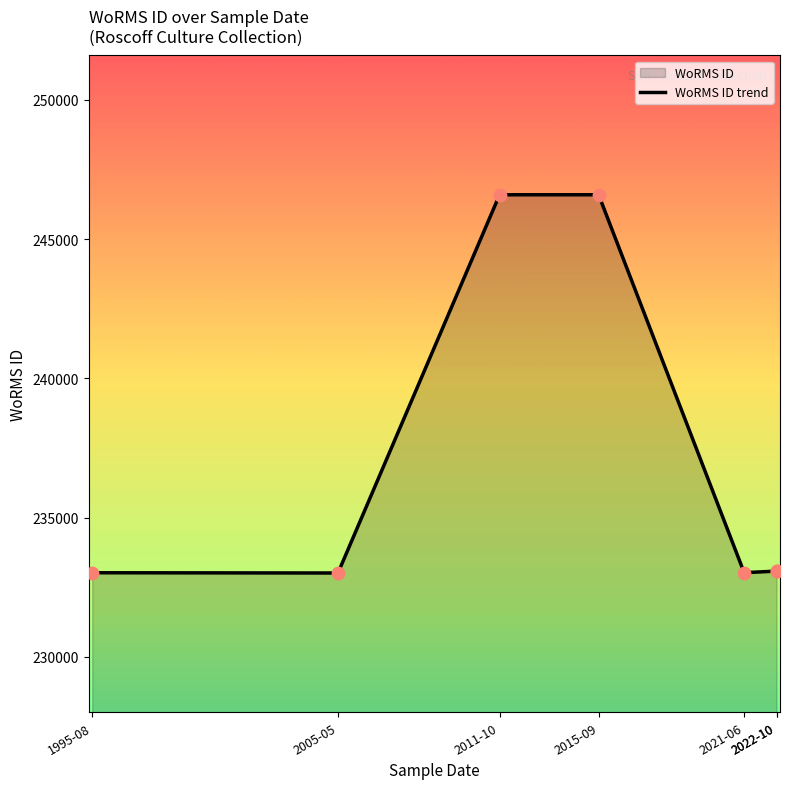

Between 2015-09 and 2022-10, which is larger?

2015-09